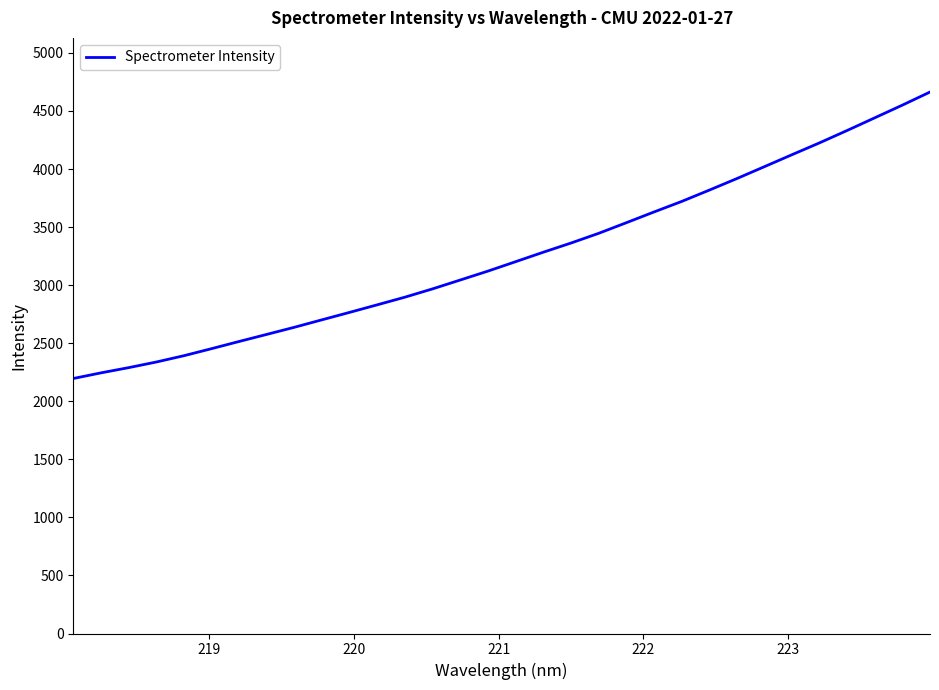

What is the minimum value shown in the chart?

2196.0